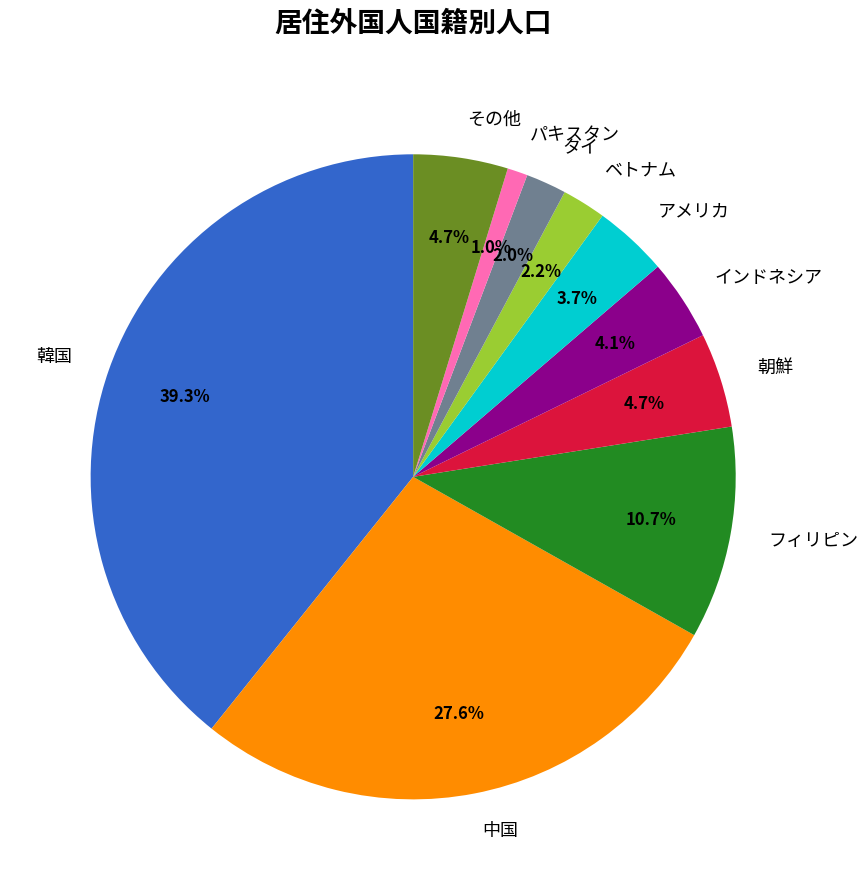

What percentage is the 中国 slice, to the nearest percent?

28%